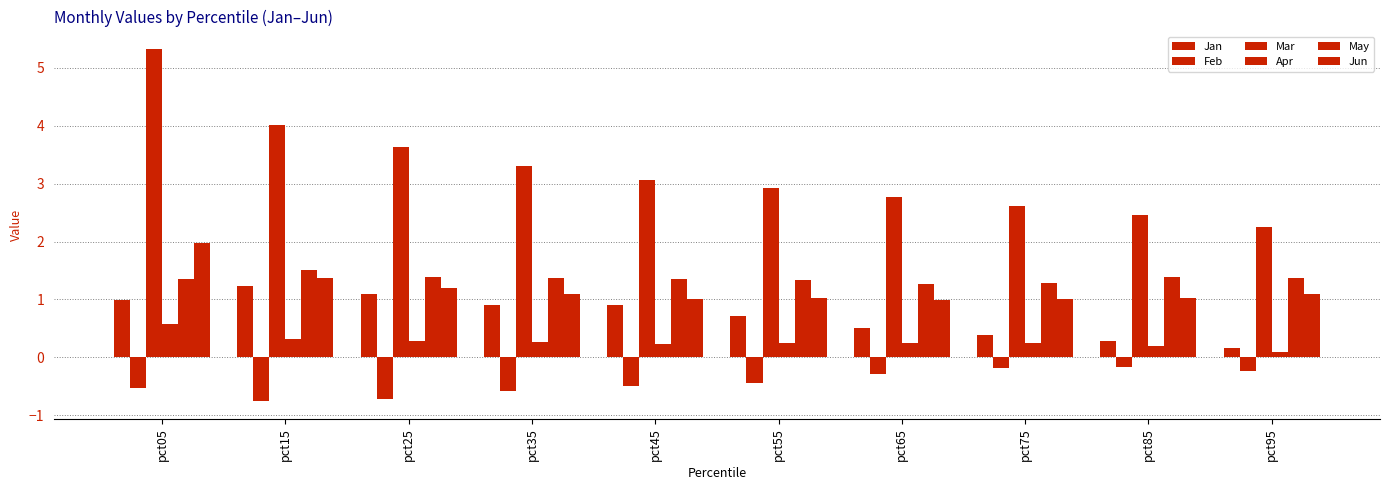

What is the value of the May bar at the 6th from the left?

1.3